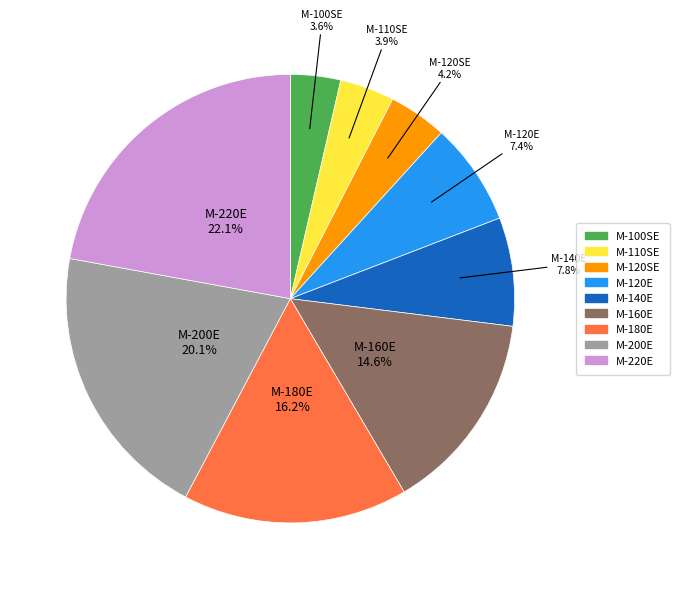

To the nearest percent, what percentage of the pie is M-110SE?

4%